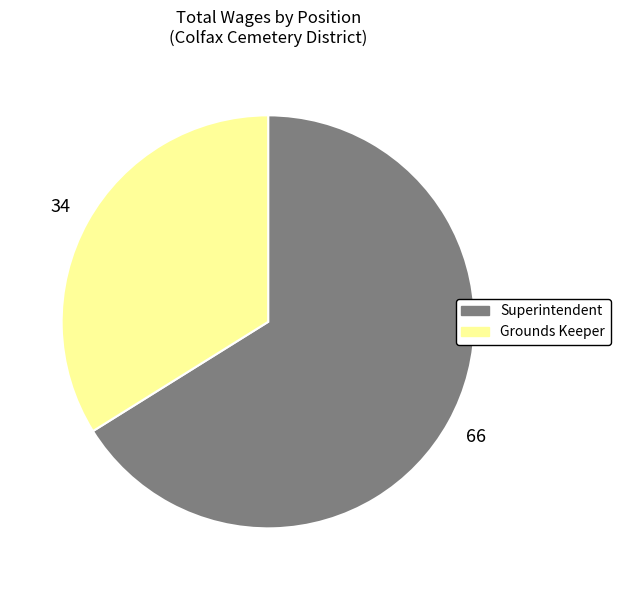

Is it true that Grounds Keeper is 34% of the pie?

True